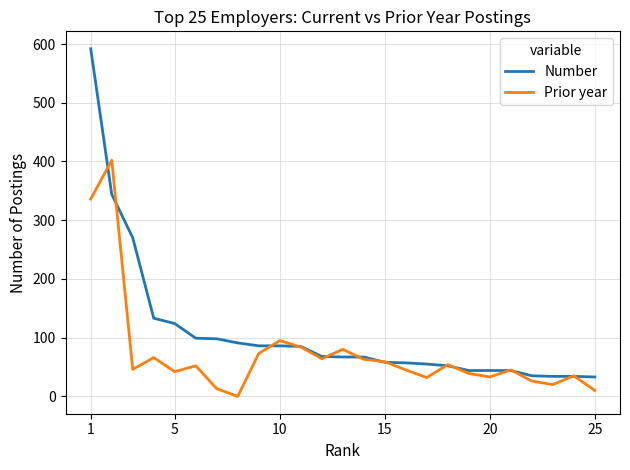

True or false: Prior year has more than 1 points higher than both neighbors.

True